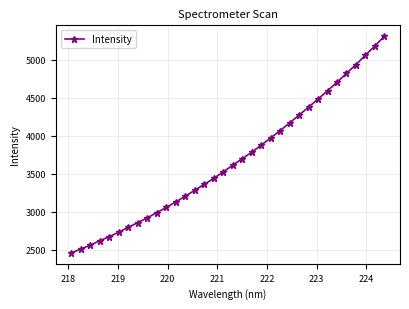

What is the difference between the maximum and minimum values?

2855.9